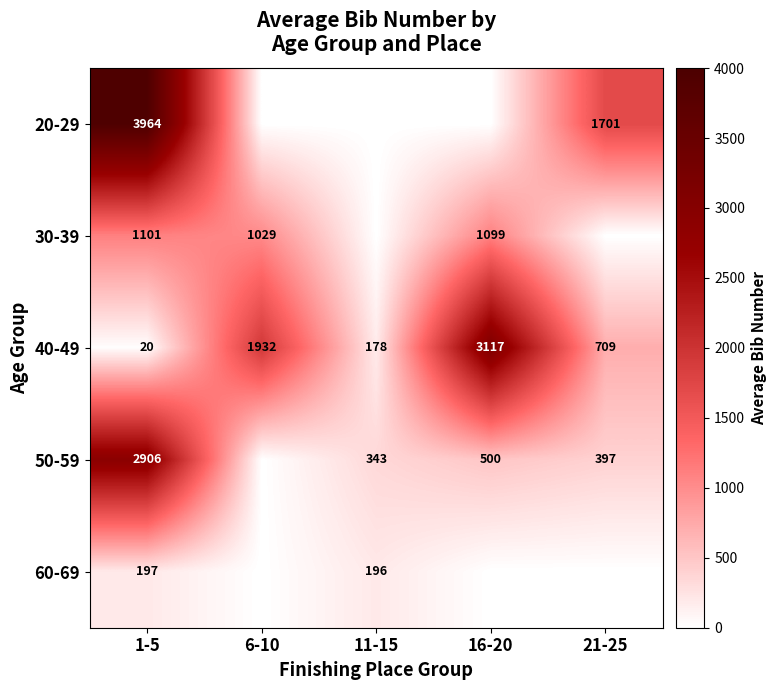

What is the sum of the 40-49 values at 16-20 and 1-5?

3137